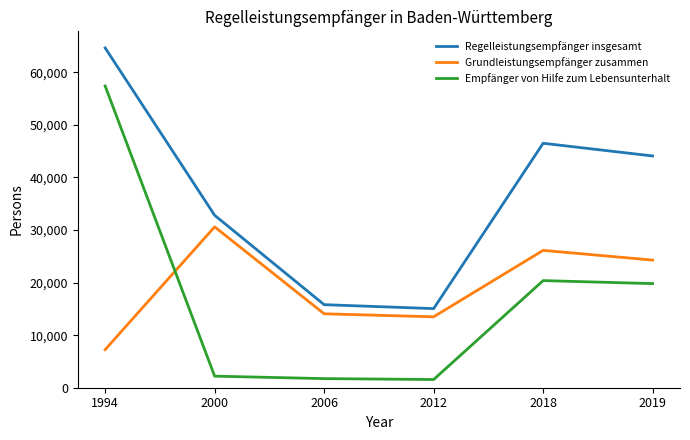

What is the sum of all Regelleistungsempfänger insgesamt values?

218845